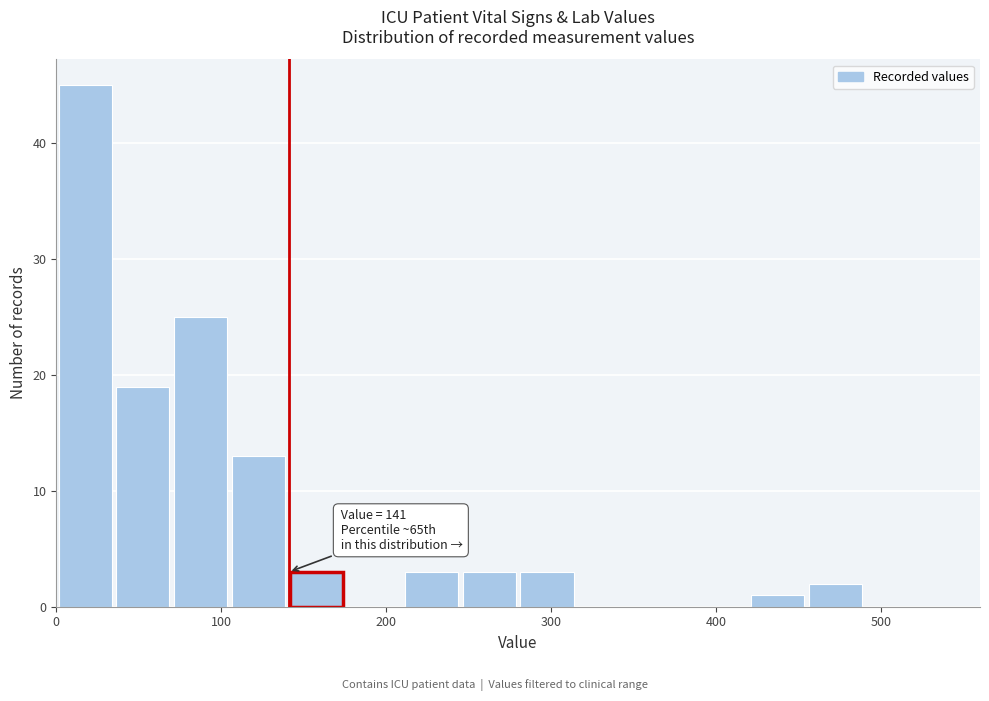

Around what value on the x-axis is the tallest bar? Give the approximate position of its centre, as read against the axis.

20